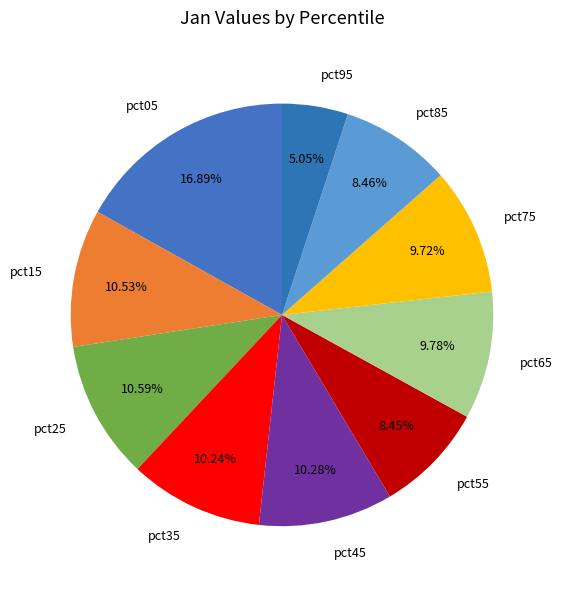

Which slice is the smallest?

pct95